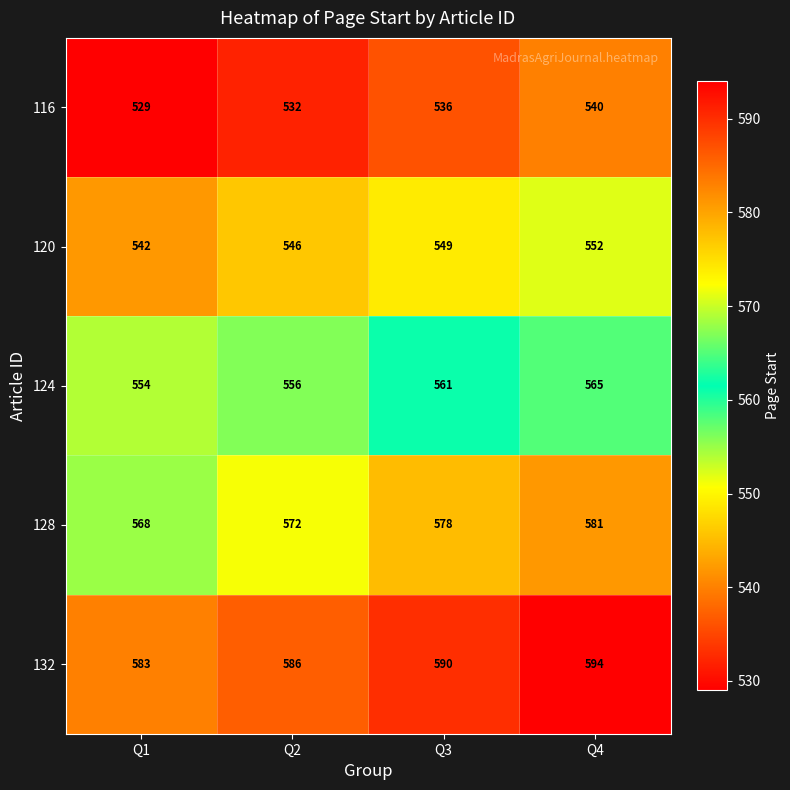

The 128 series shows 568 at Q1. True or false?

True